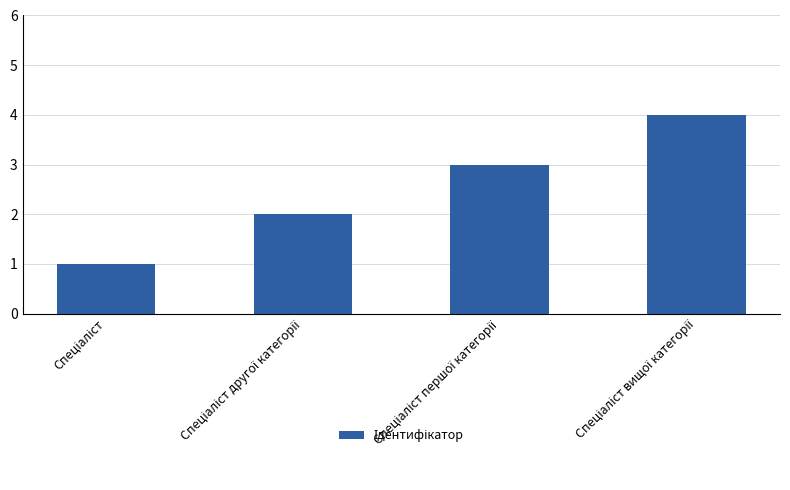

What is the greatest value displayed?

4